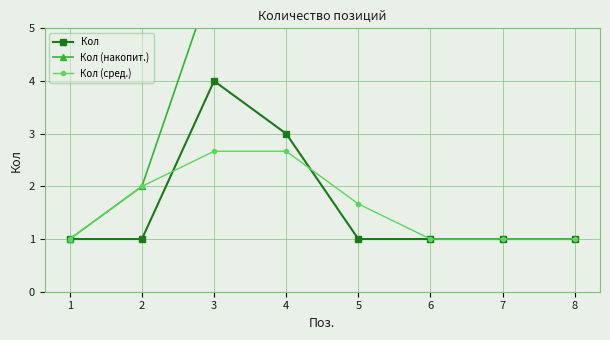

Which series ends up on top after the final intersection of Кол and Кол (сред.)?

Кол (сред.)